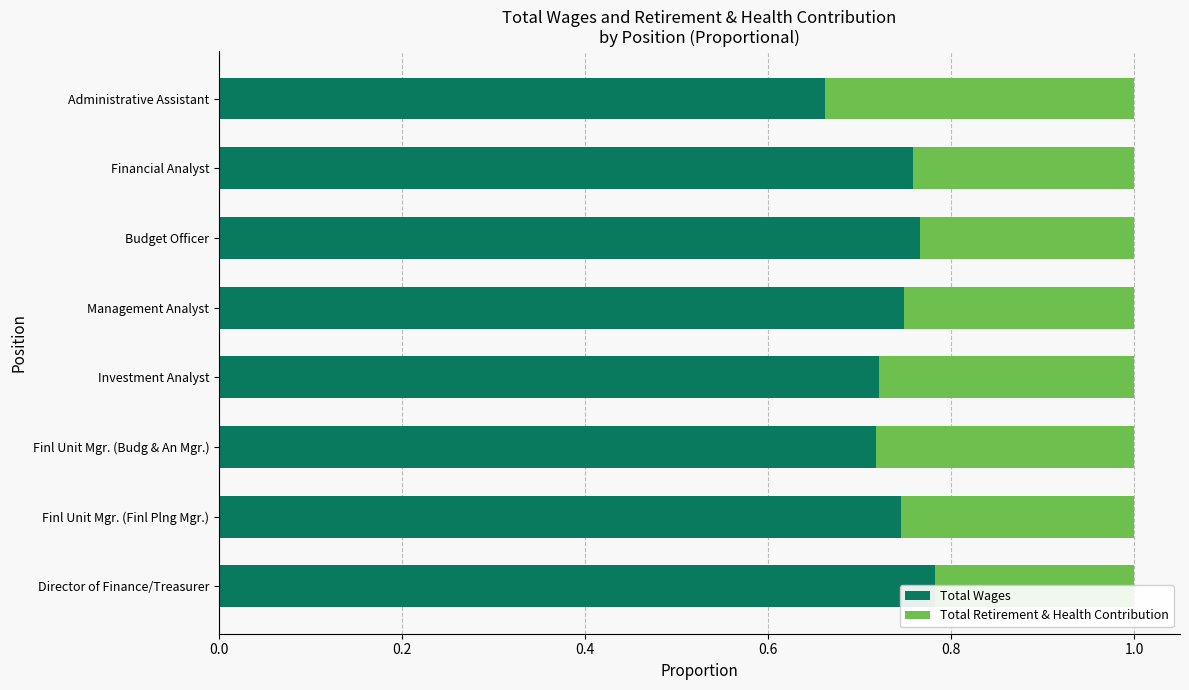

At how many categories does at least one series exceed 0?

8